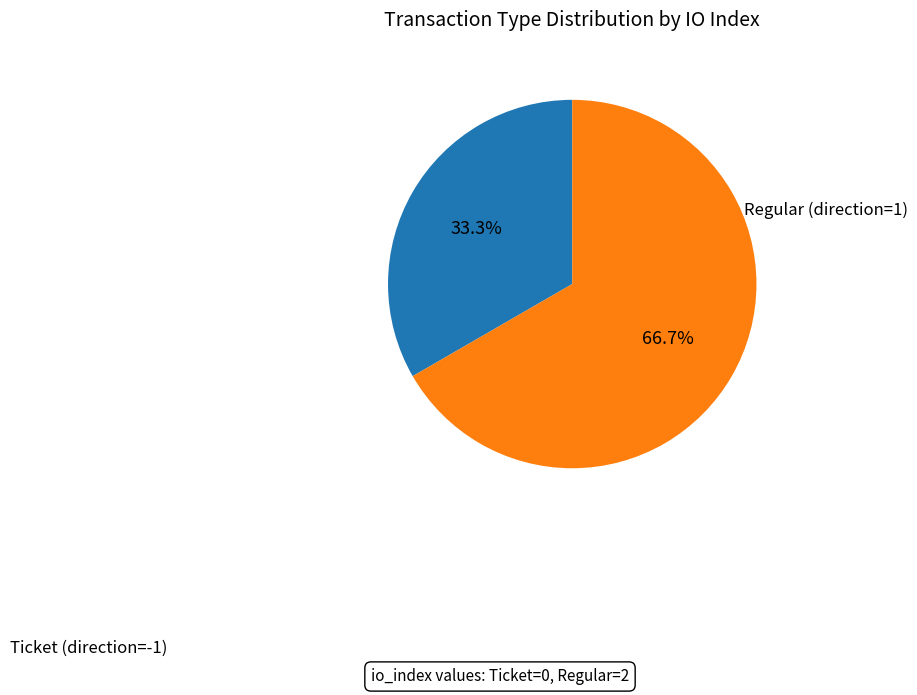

What is the smallest slice in the pie chart?

Ticket (direction=-1)